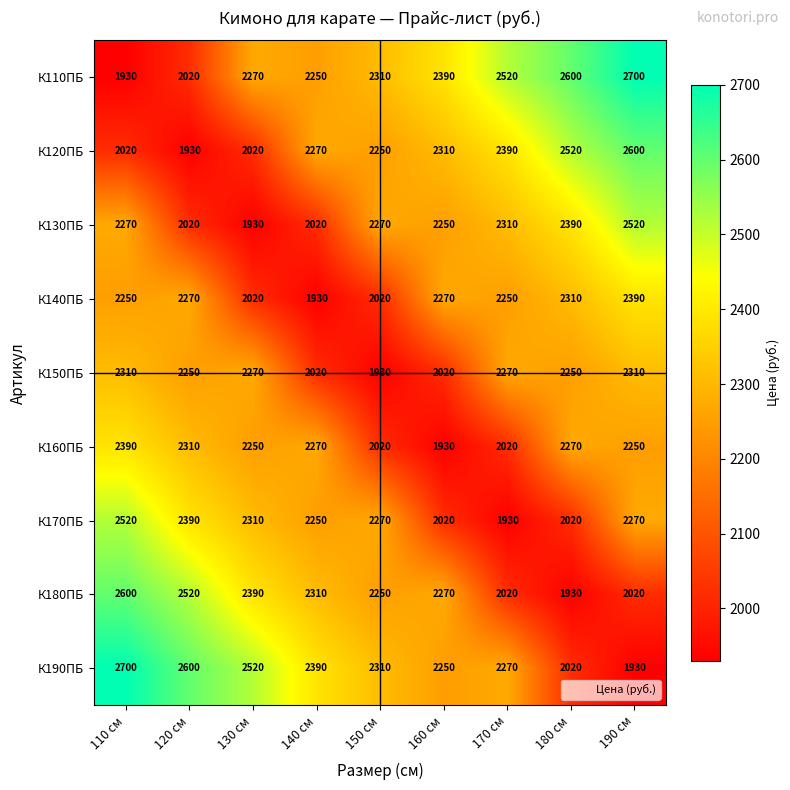

Which category has the highest value in the К180ПБ series?

110 см